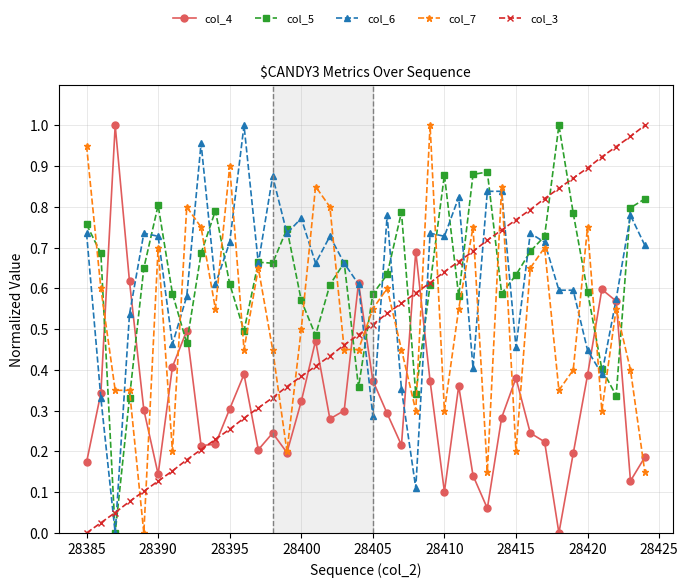

True or false: col_6 has more than 1 points higher than both neighbors.

True